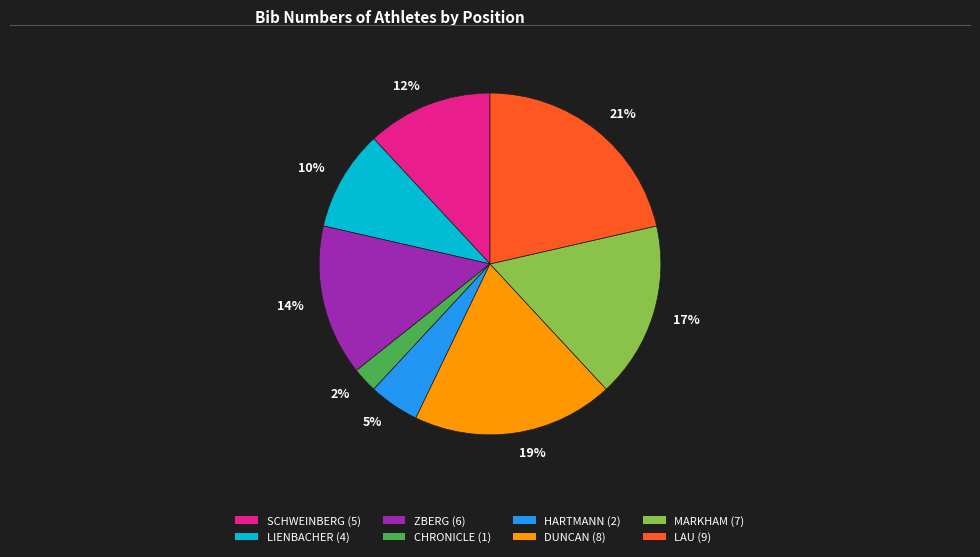

What is the ratio of the value at LAU (9) to the value at SCHWEINBERG (5)?

1.8